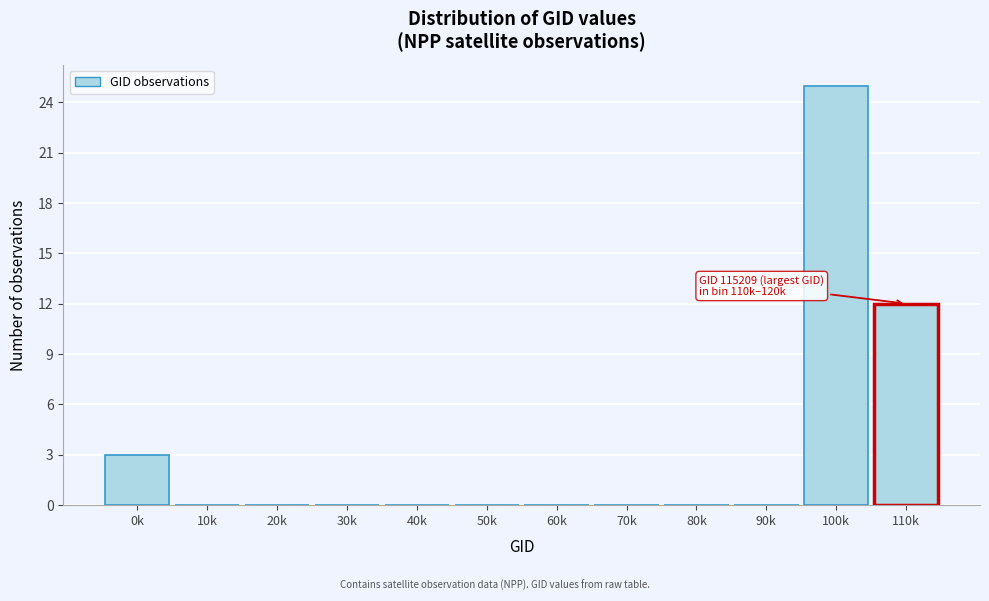

Reading right to left, what are all the values shown in this chart?

110k=12	100k=25	90k=0	80k=0	70k=0	60k=0	50k=0	40k=0	30k=0	20k=0	10k=0	0k=3